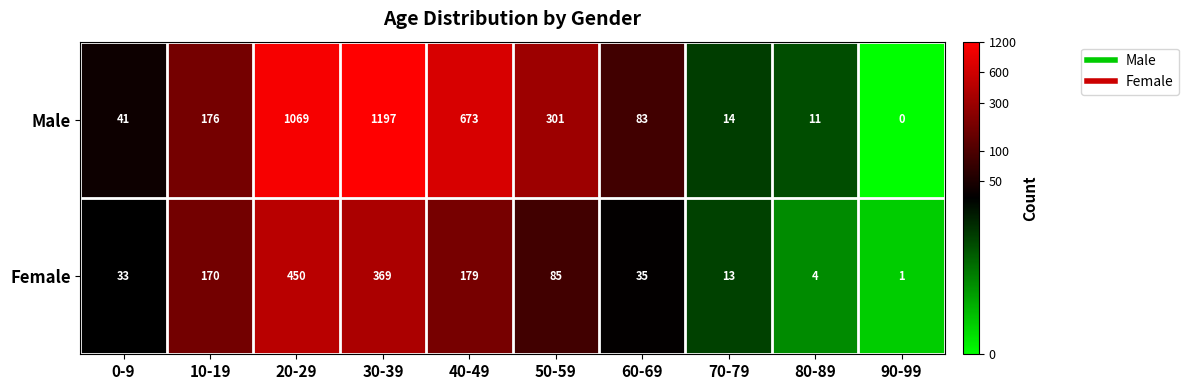

Is it true that Male equals 23 at 70-79?

False